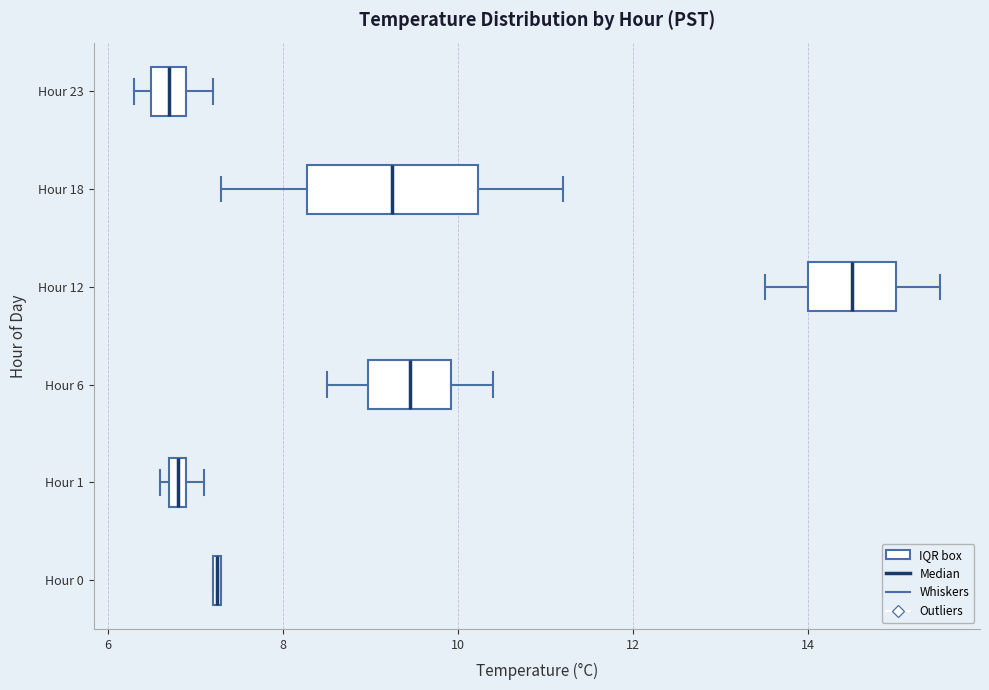

Comparing the boxes themselves (not the whiskers), which one is the widest?

Hour 18